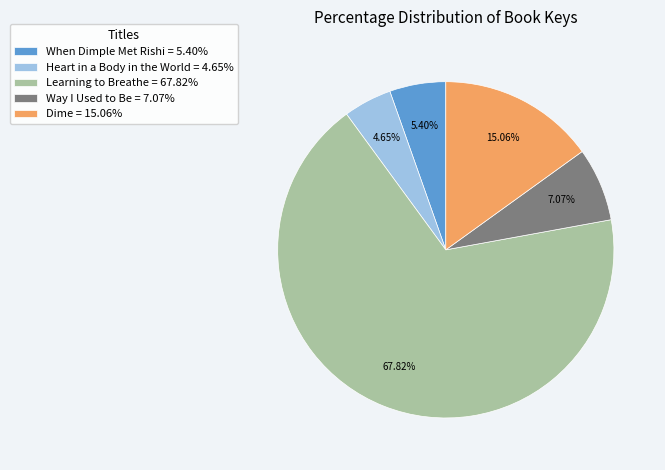

Approximately how many times larger is the value at Learning to Breathe compared to Dime?

4.5